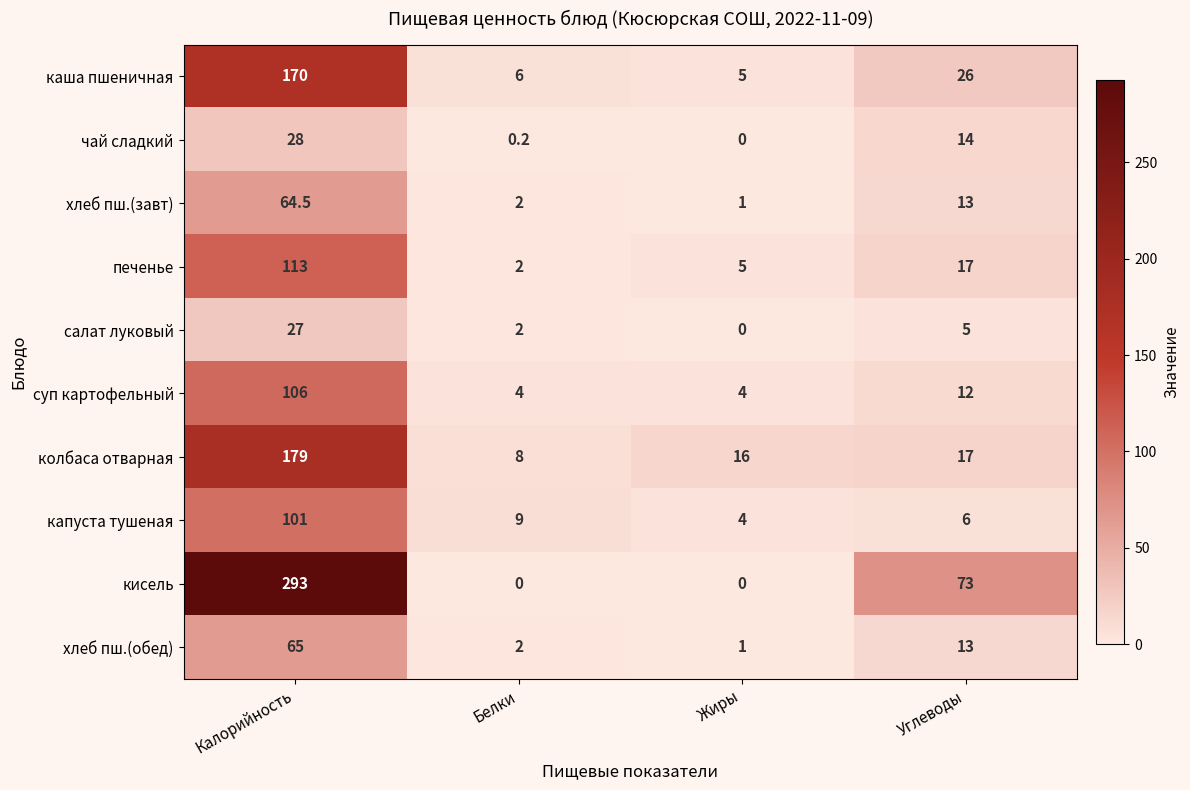

At which label does капуста тушеная reach its minimum?

Жиры